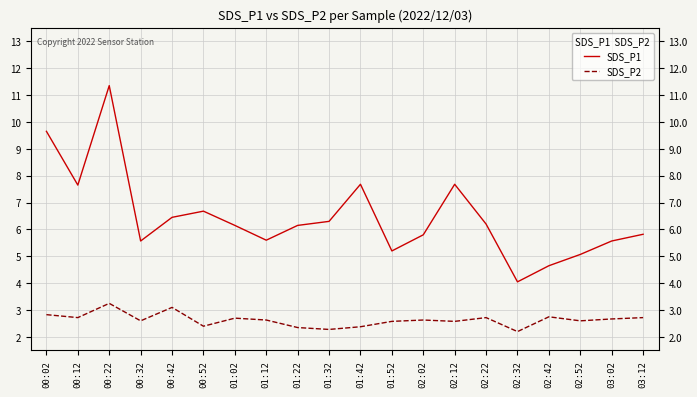

What is the minimum value for SDS_P2?

2.2